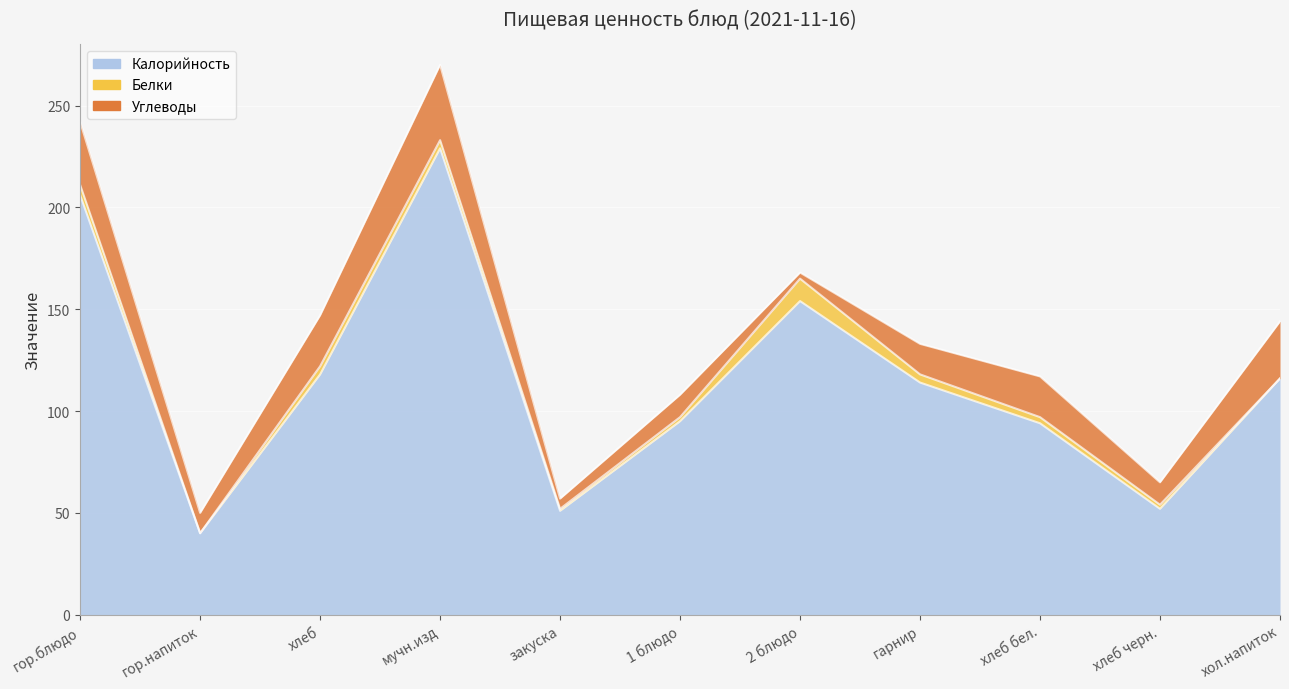

What is the label of the 11th point from the right?

гор.блюдо